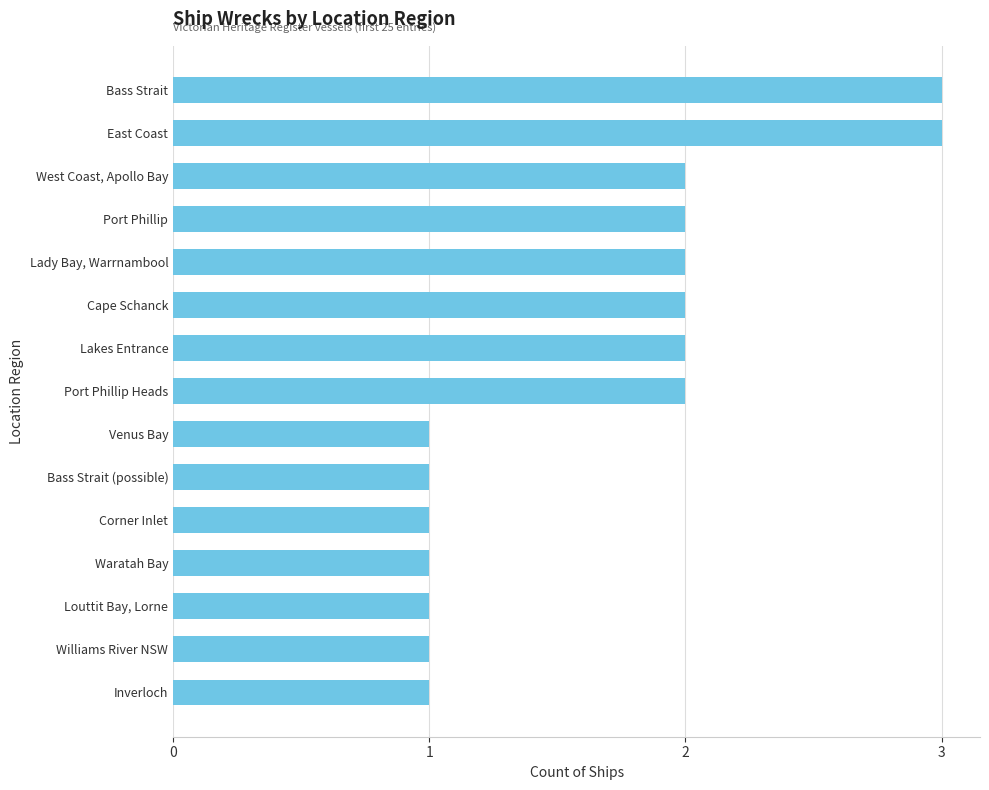

What is the maximum value shown in the chart?

3